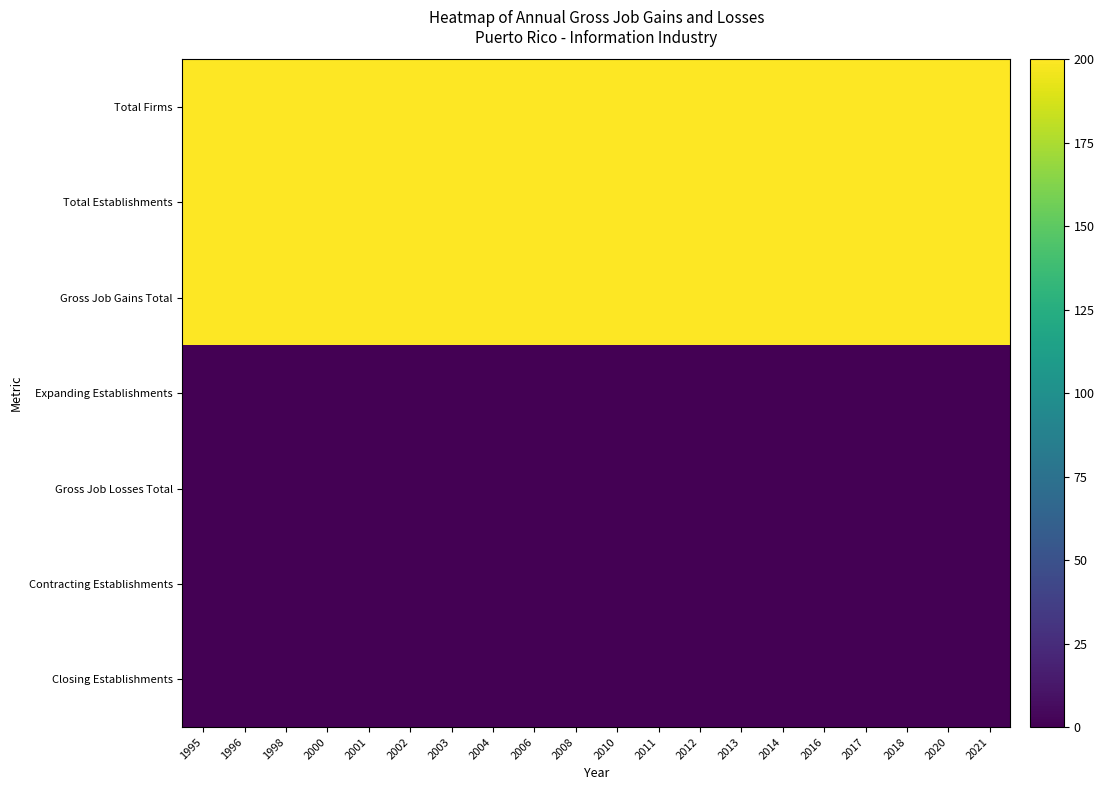

At which category is the sum across all series the highest?

1995